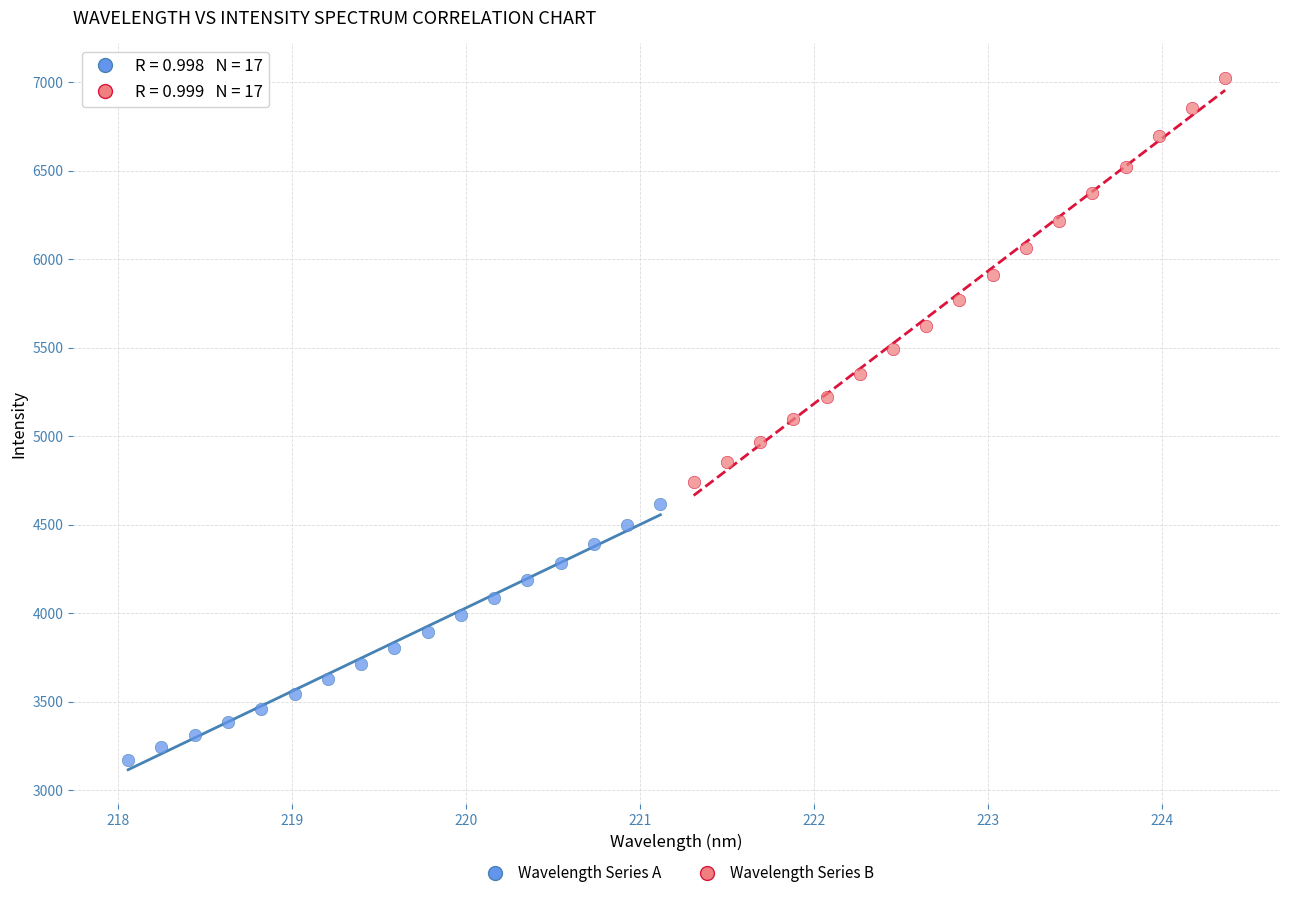

Which series has the largest Y range (max minus min)?

Wavelength Series B